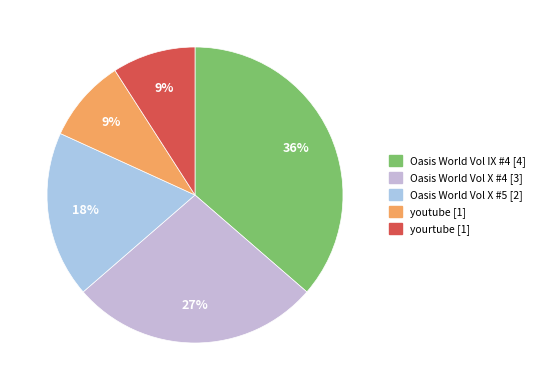

Does any single category account for the majority?

No